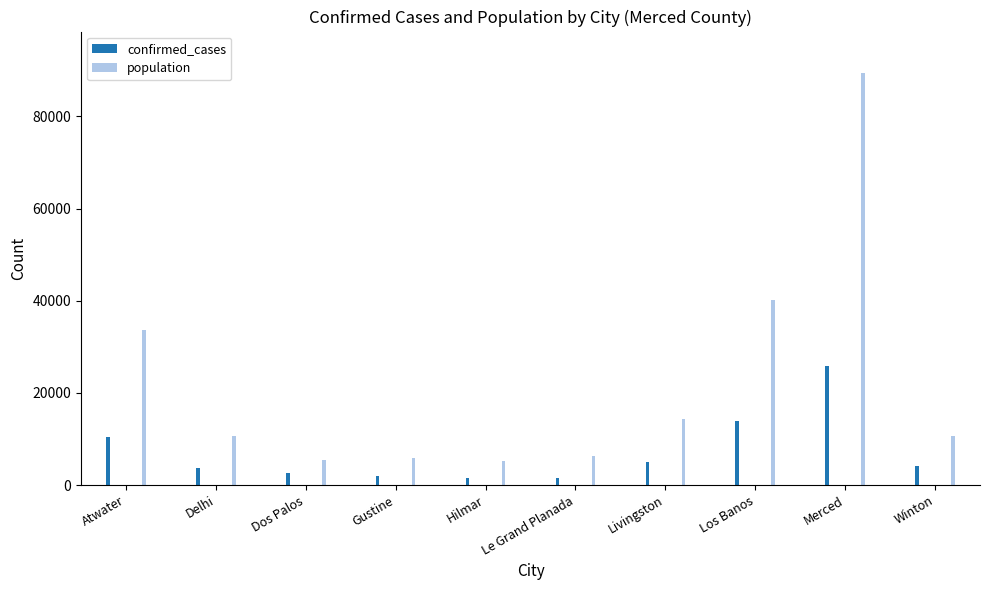

The value of population at Merced is 122709. True or false?

False